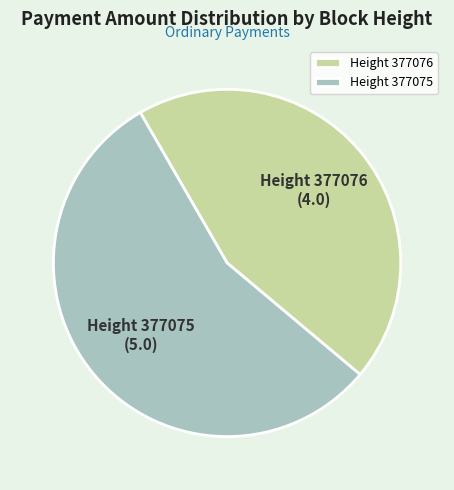

Is it true that Height 377076 is 53% of the pie?

False